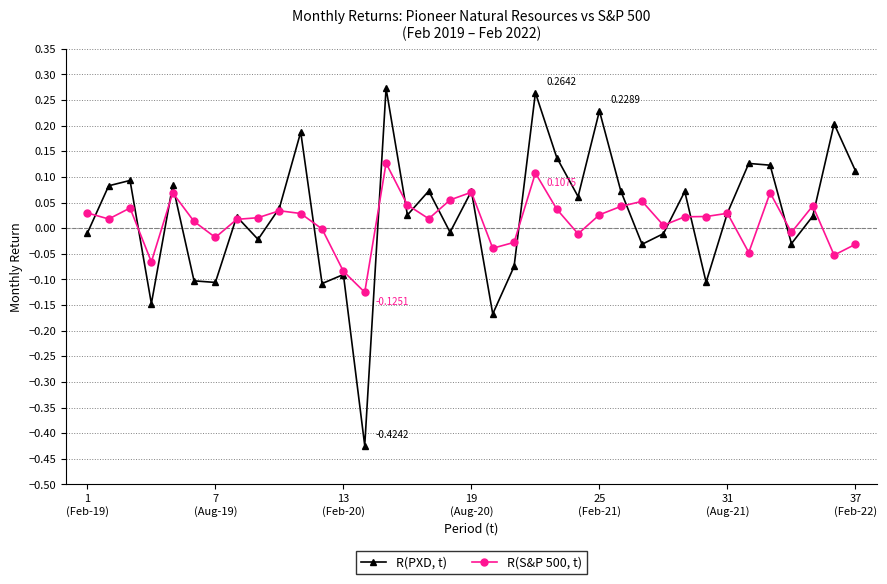

List the series in order of their peak value, highest first.

R(PXD, t), R(S&P 500, t)